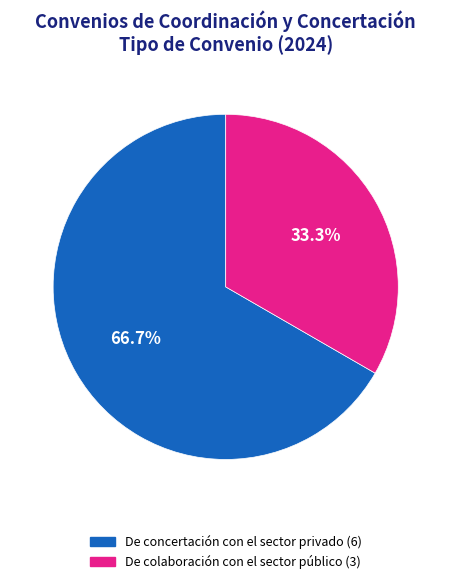

The De concertación con el sector privado slice represents 67% of the pie. True or false?

True